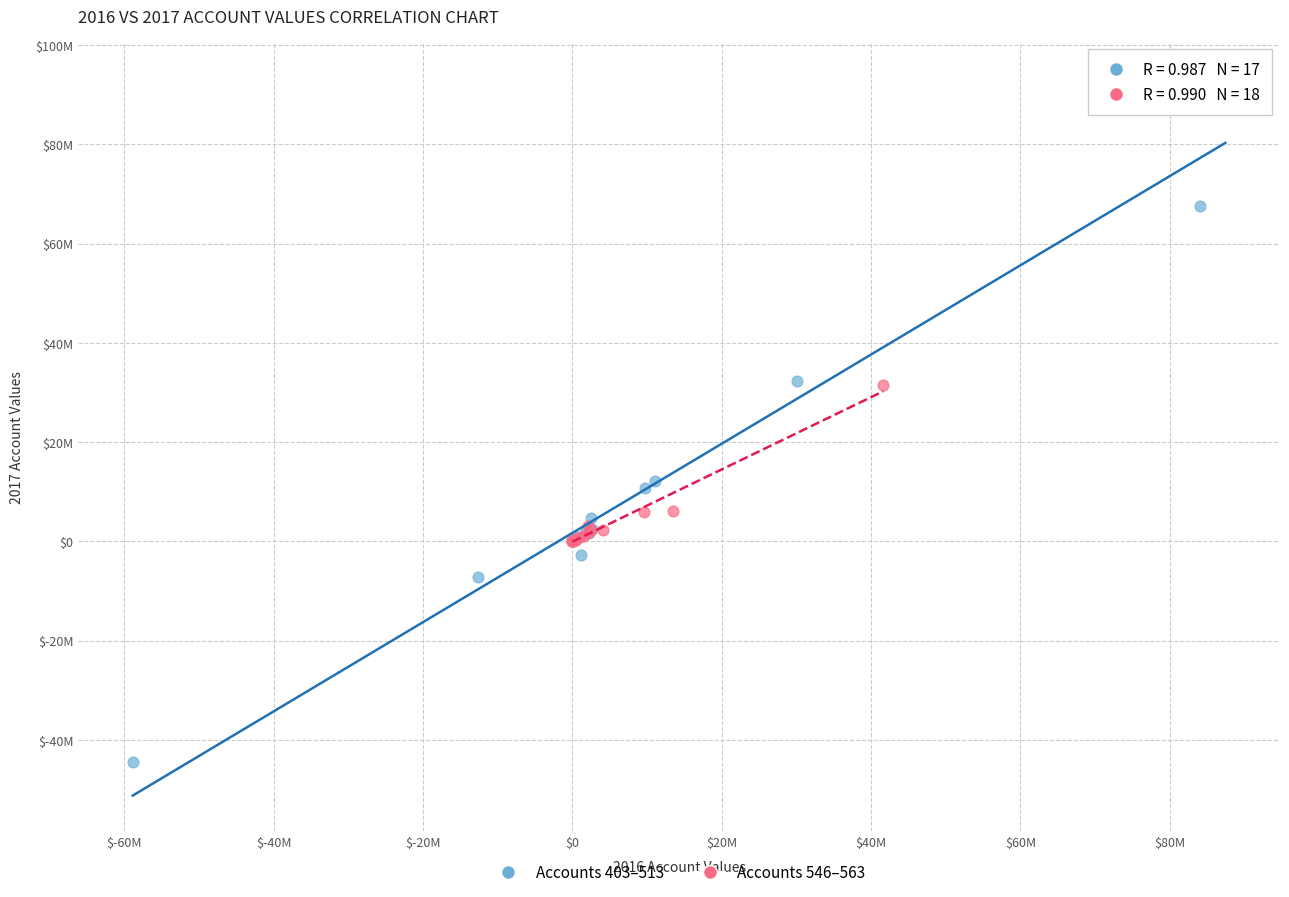

What are all the series names shown in the legend?

Accounts 403–513, Accounts 546–563